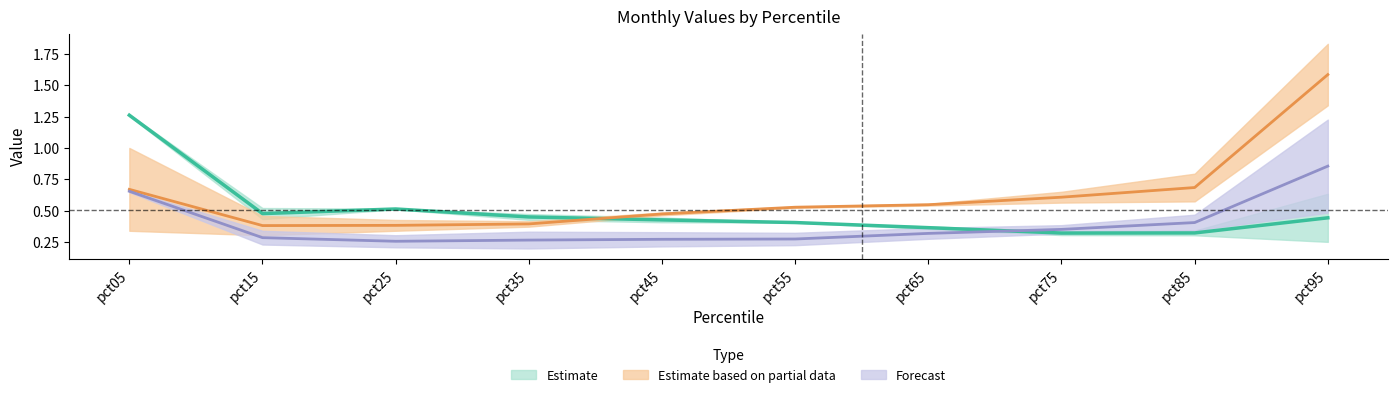

Where do Feb and Apr first cross each other?

pct35 and pct45